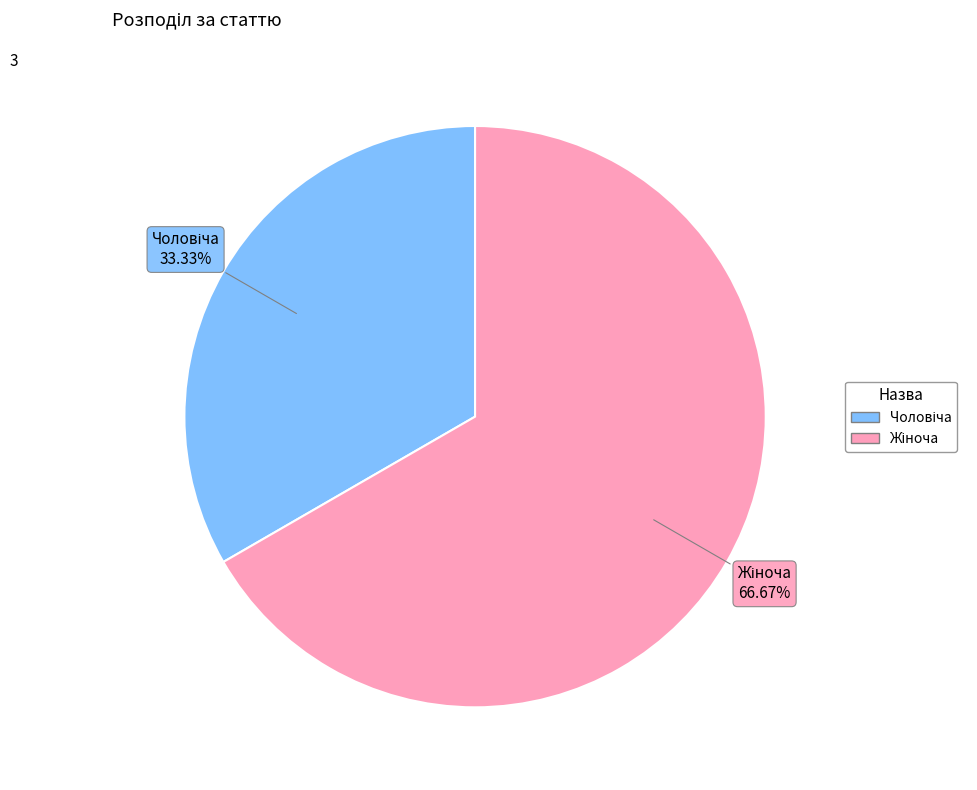

Does any single category account for the majority?

Yes